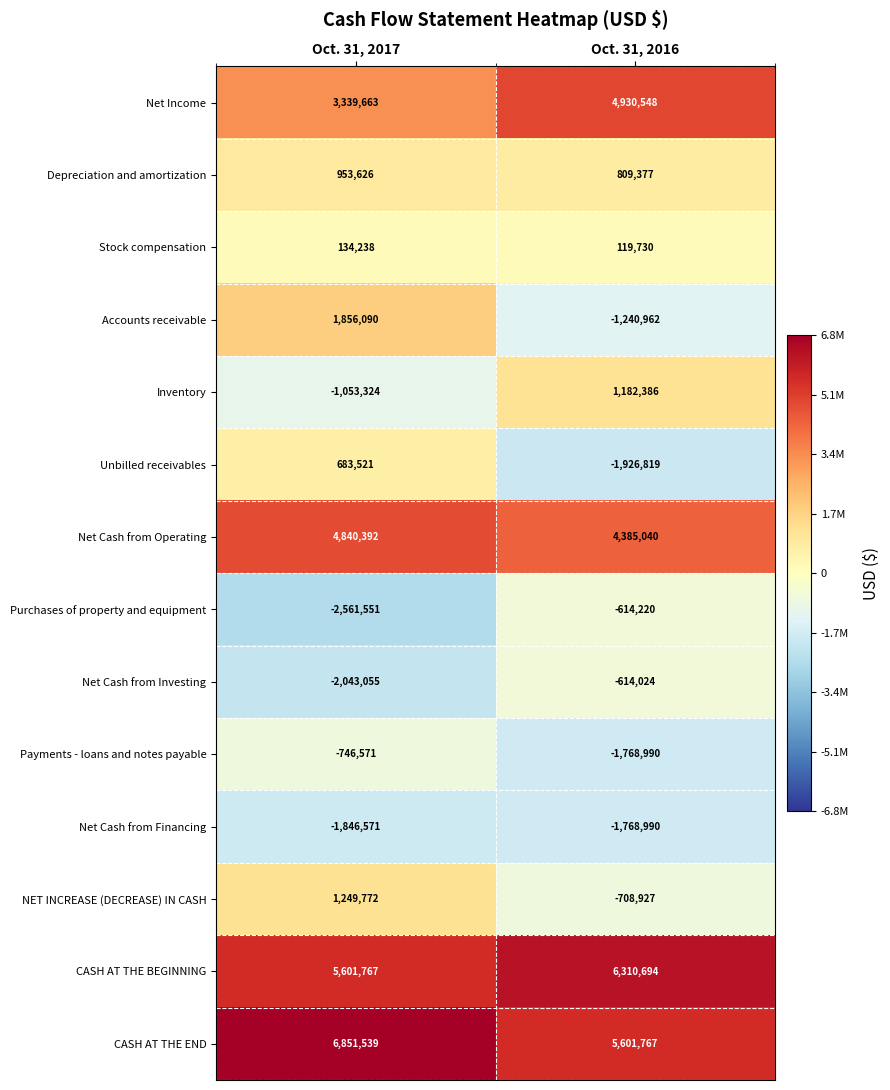

At which category is the sum across all series the highest?

Oct. 31, 2017